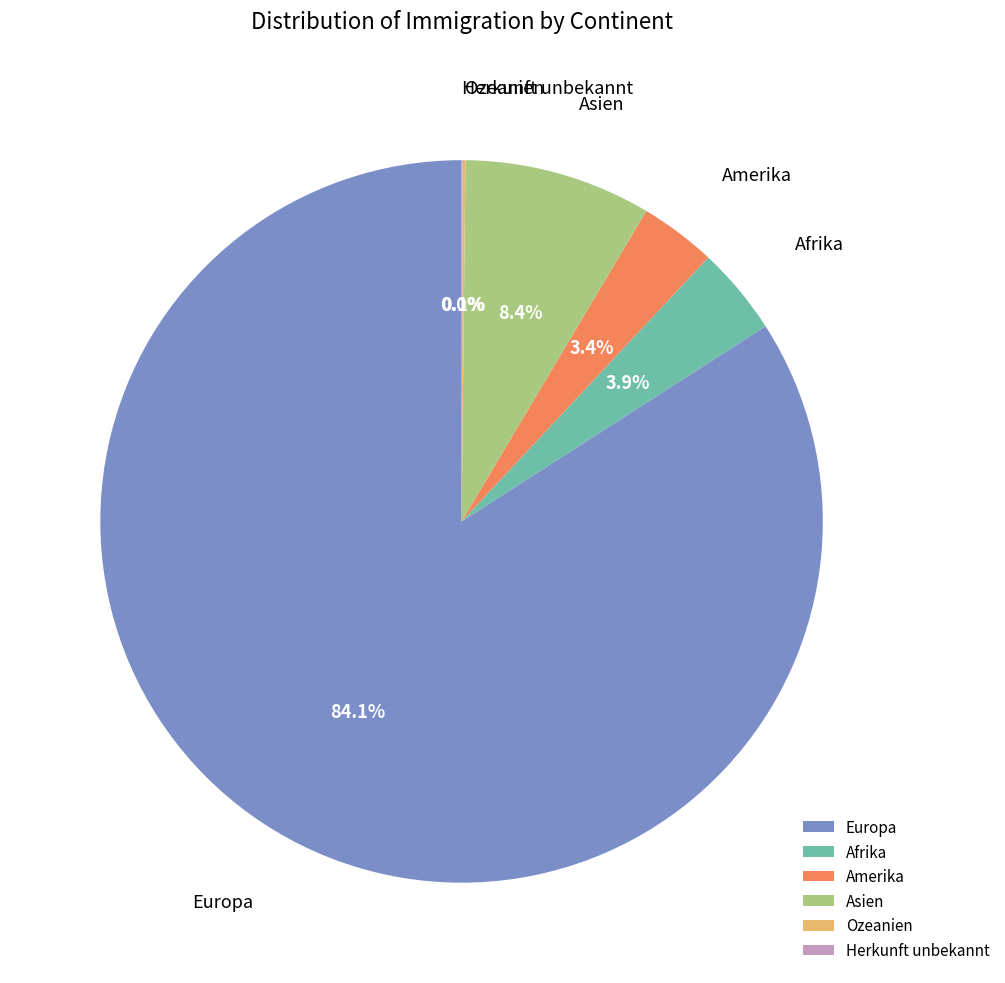

What is the largest slice in the pie chart?

Europa